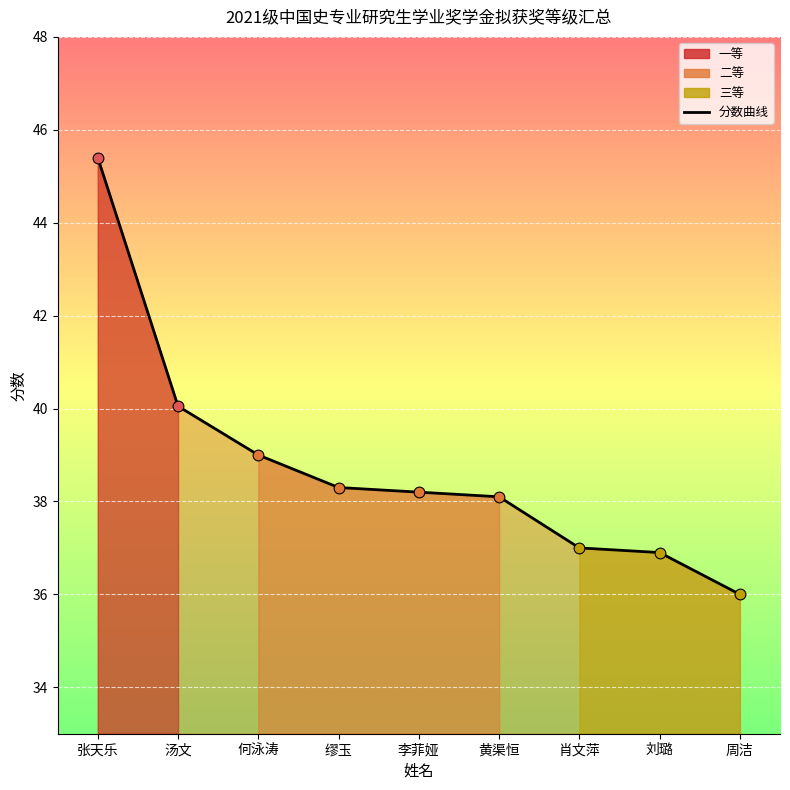

Which has a higher value, 刘璐 or 汤文?

汤文